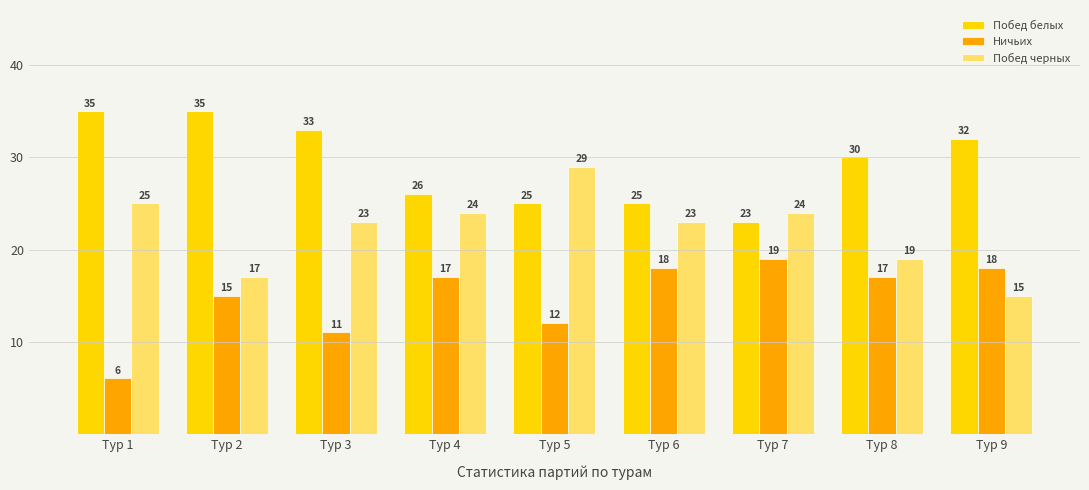

Which series changed the most between Тур 2 and Тур 6?

Побед белых